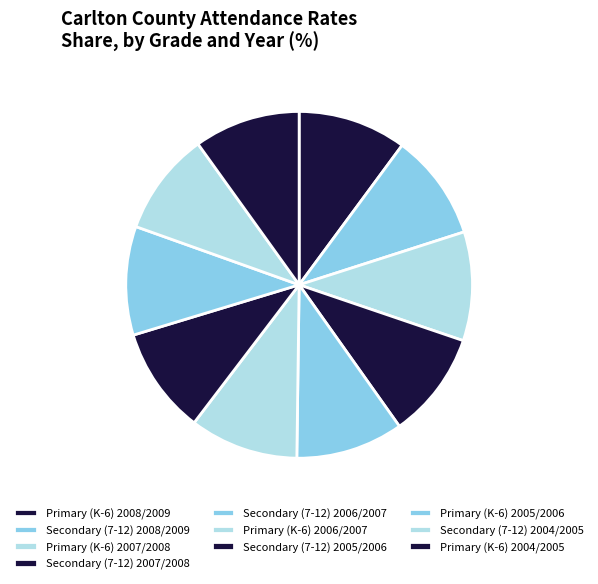

True or false: Secondary (7-12) 2005/2006 accounts for 10% of the total.

True